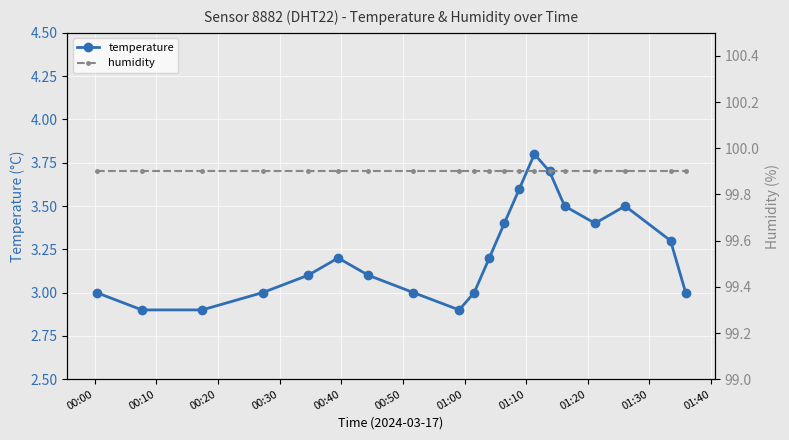

What is the smallest value displayed?

2.9